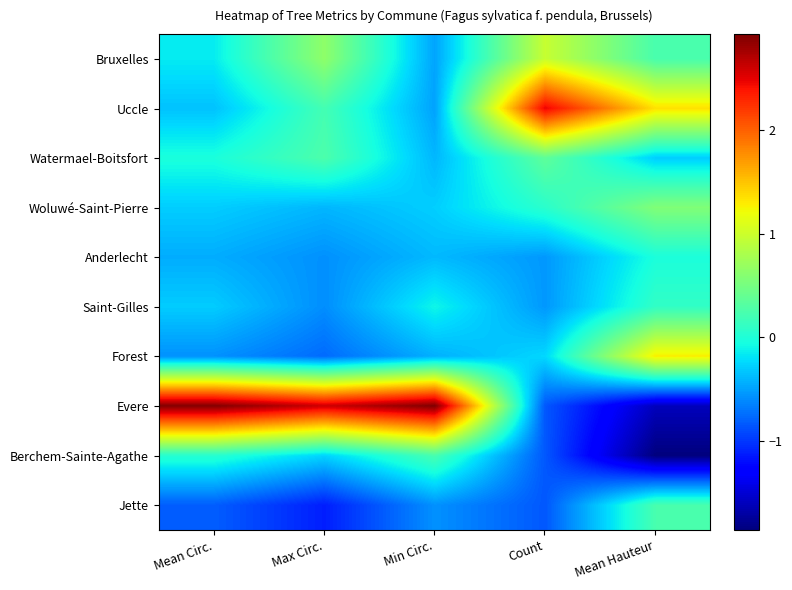

At which category is the sum across all series the highest?

Min Circ.